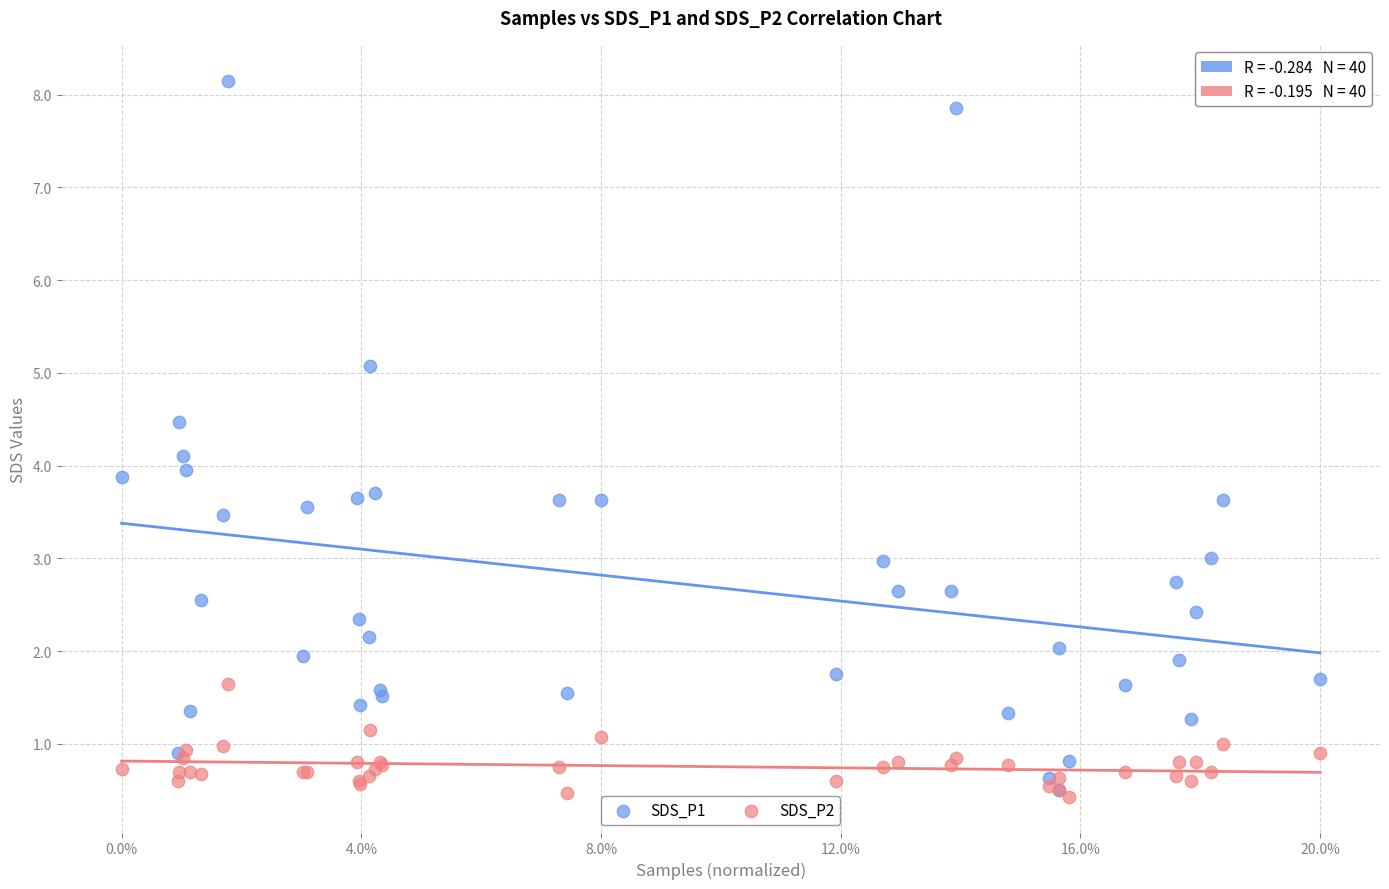

Which series has the largest Y range (max minus min)?

SDS_P1